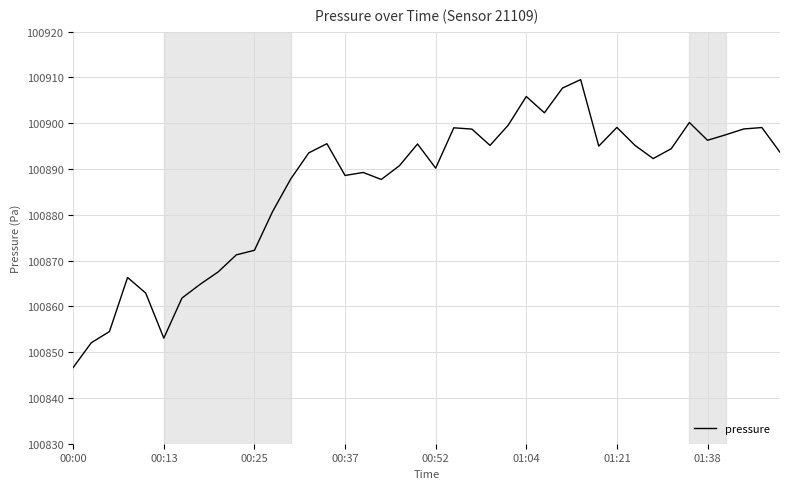

What is the maximum value shown in the chart?

100909.5